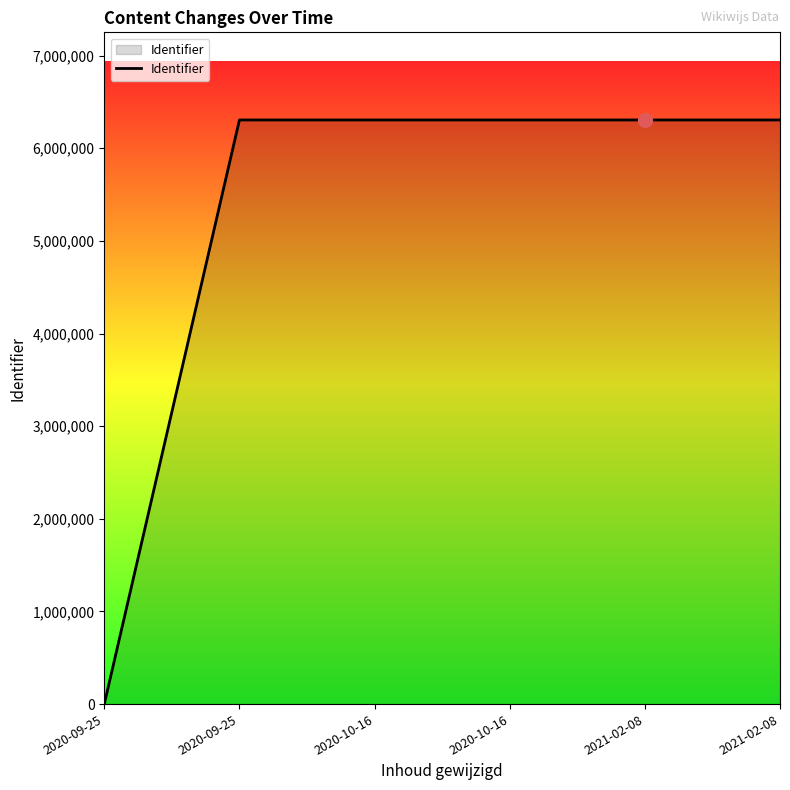

What is the difference between the values at 2020-10-16 and 2020-09-25?

6305632